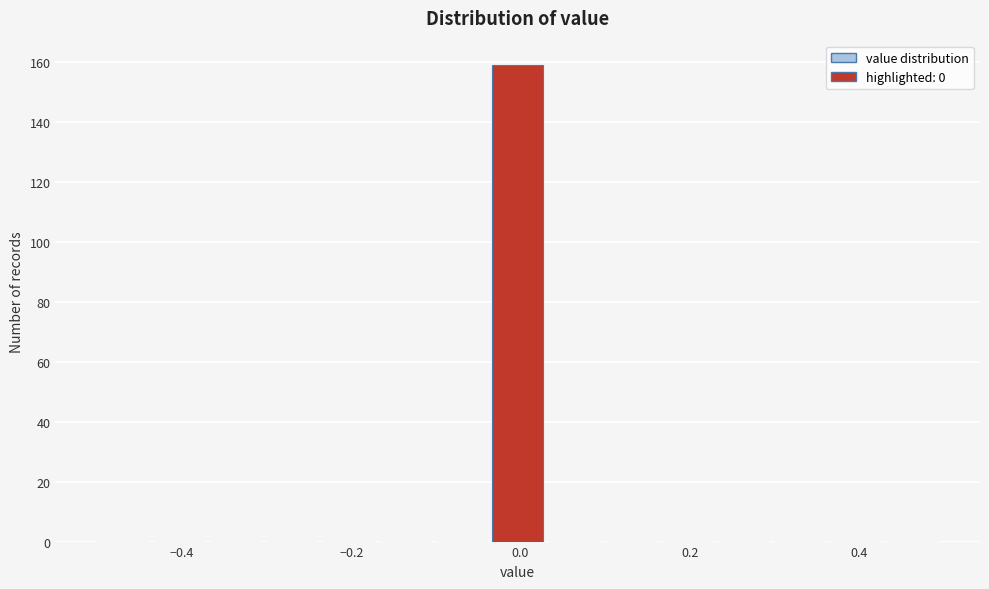

Read against the x-axis, roughly where is the centre of the tallest bar?

0.00